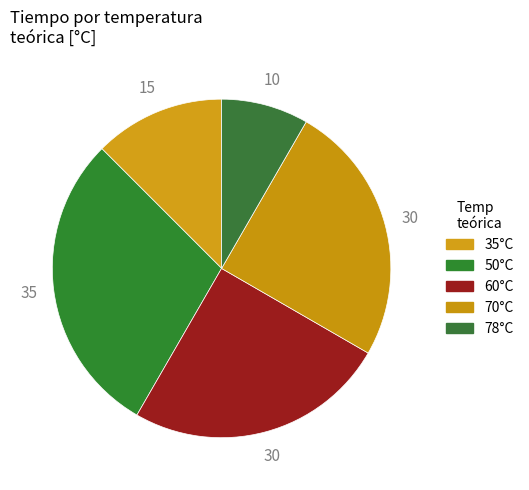

How many segments does this pie chart have?

5